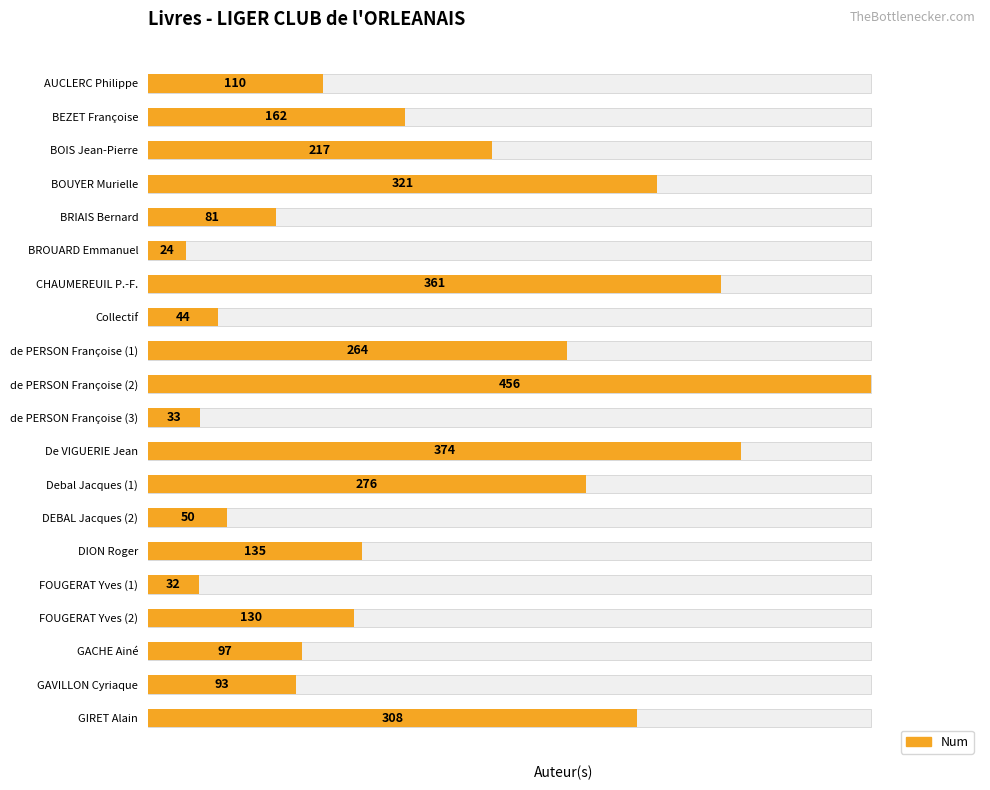

What is the sum of the values at BEZET Françoise and de PERSON Françoise (1)?

426